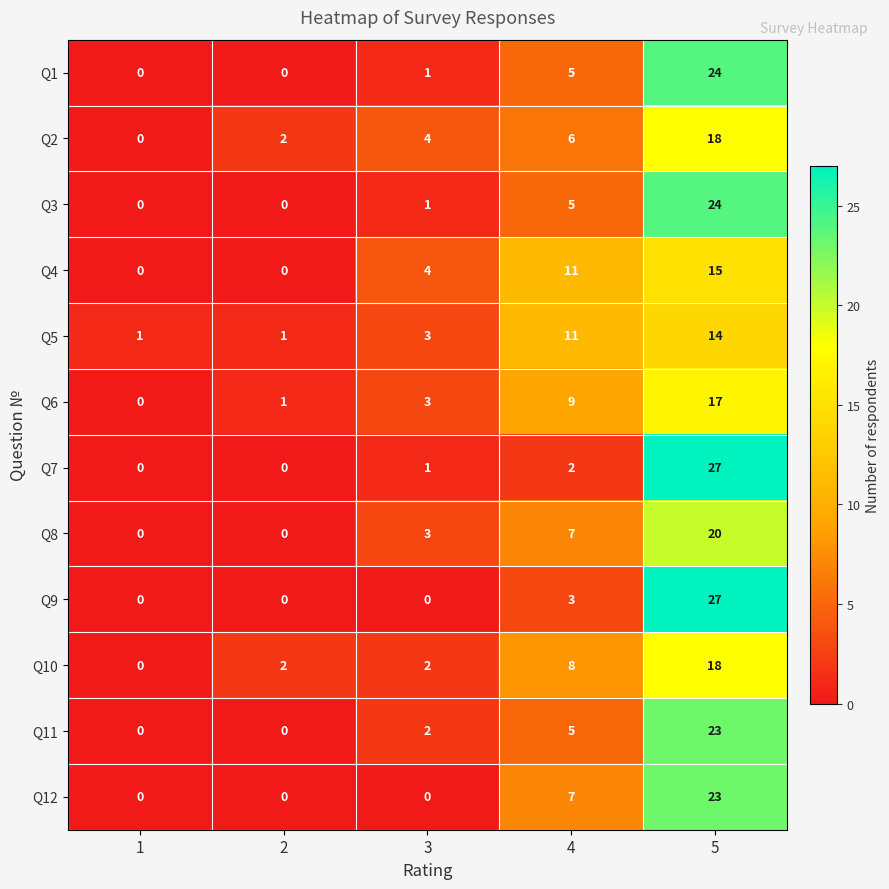

Is the value of Q10 at 2 greater than the value of Q5 at 4?

No